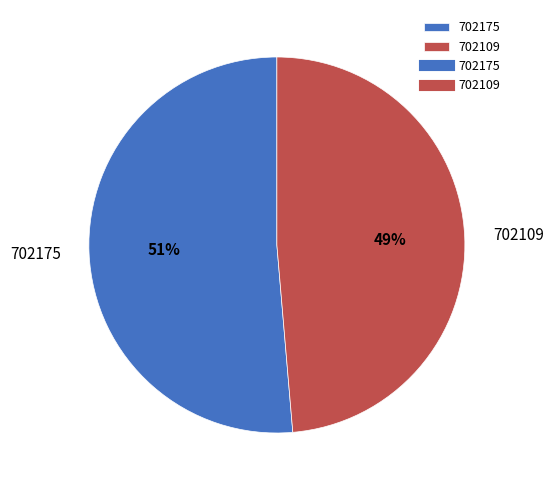

Which category has the biggest portion of the pie?

702175